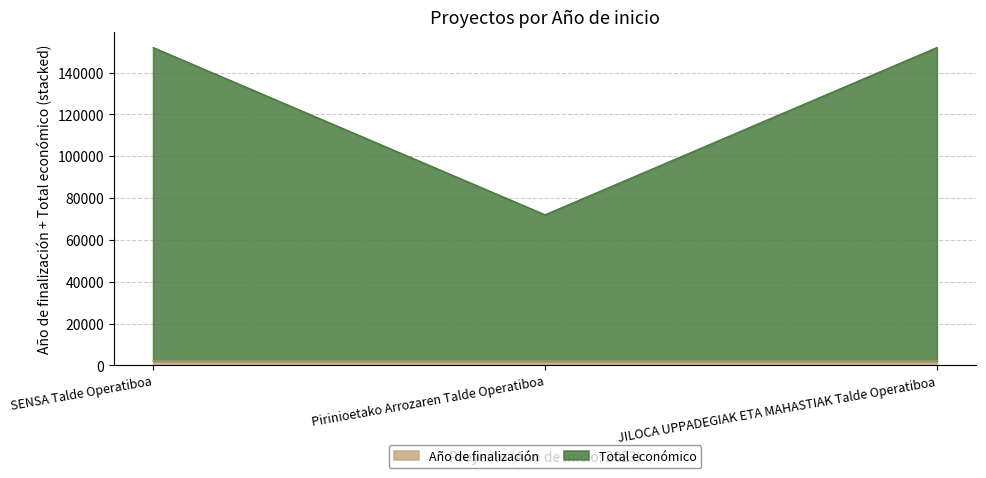

The value of Año de finalización at Pirinioetako Arrozaren Talde Operatiboa is 1293. True or false?

False